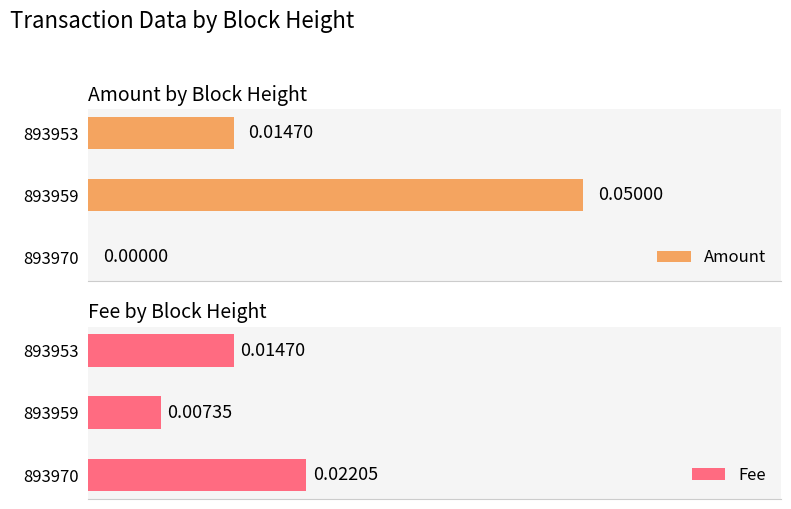

How many bars are there in each group?

2